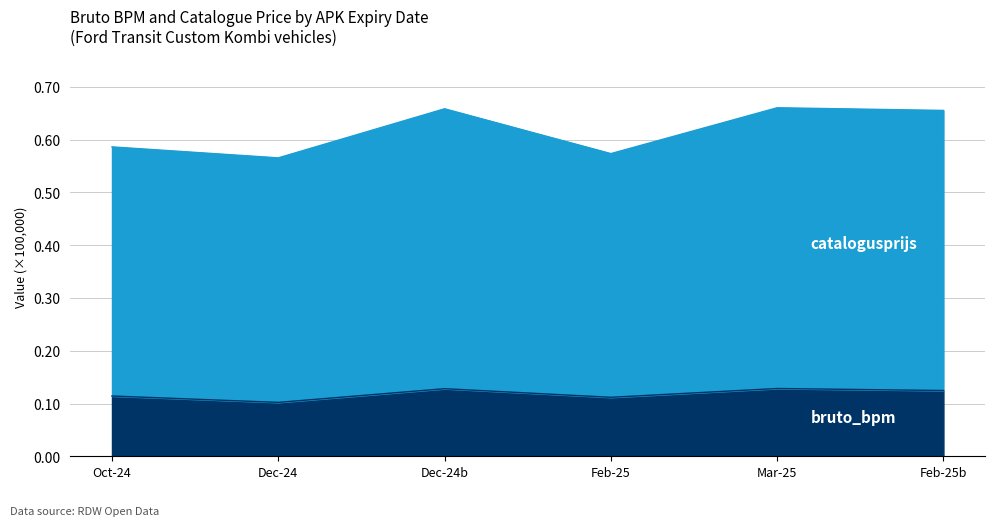

Does the chart display data point markers on the line(s)?

No